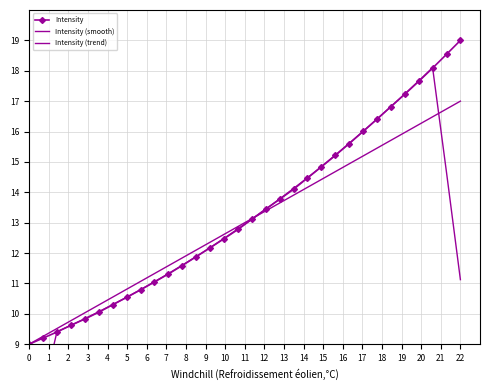

At how many categories does at least one series exceed 11?

24